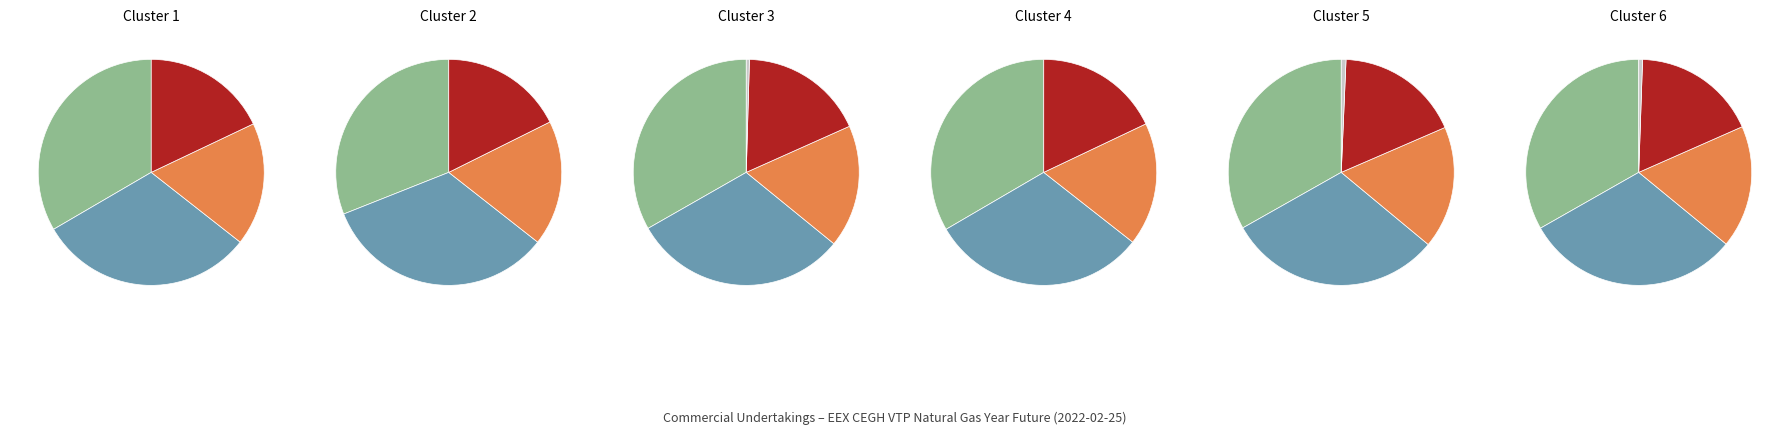

The Risk reducing (Short) slice represents 31% of the pie. True or false?

True